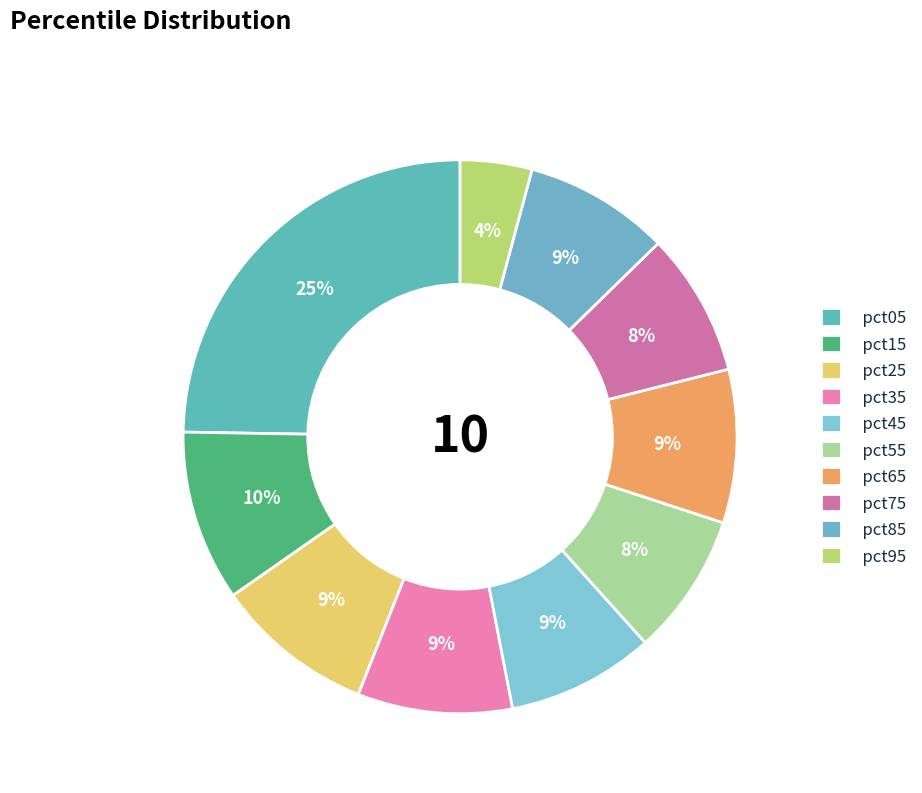

How much of the chart is everything except pct15?

90.0%